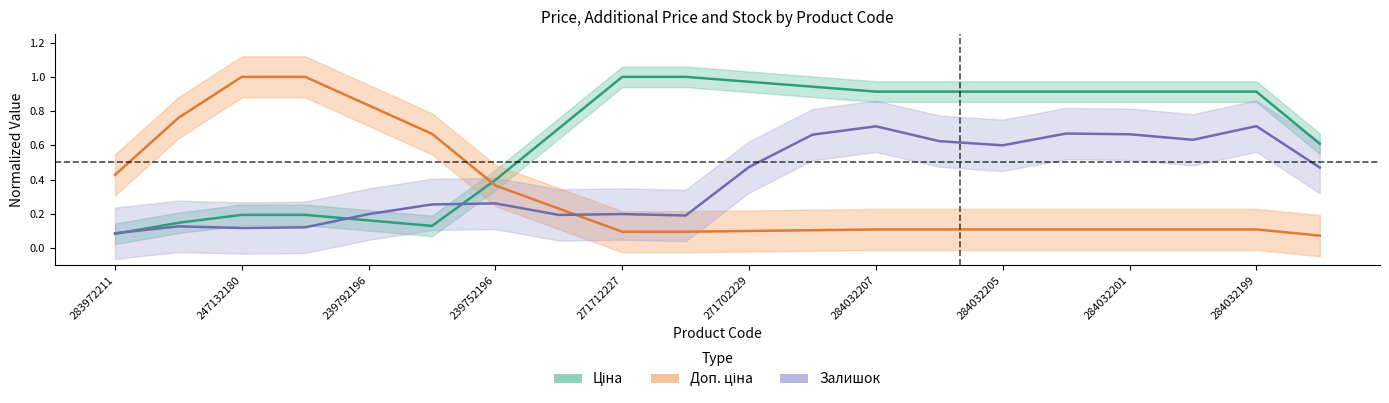

Count the number of data series in this chart.

3